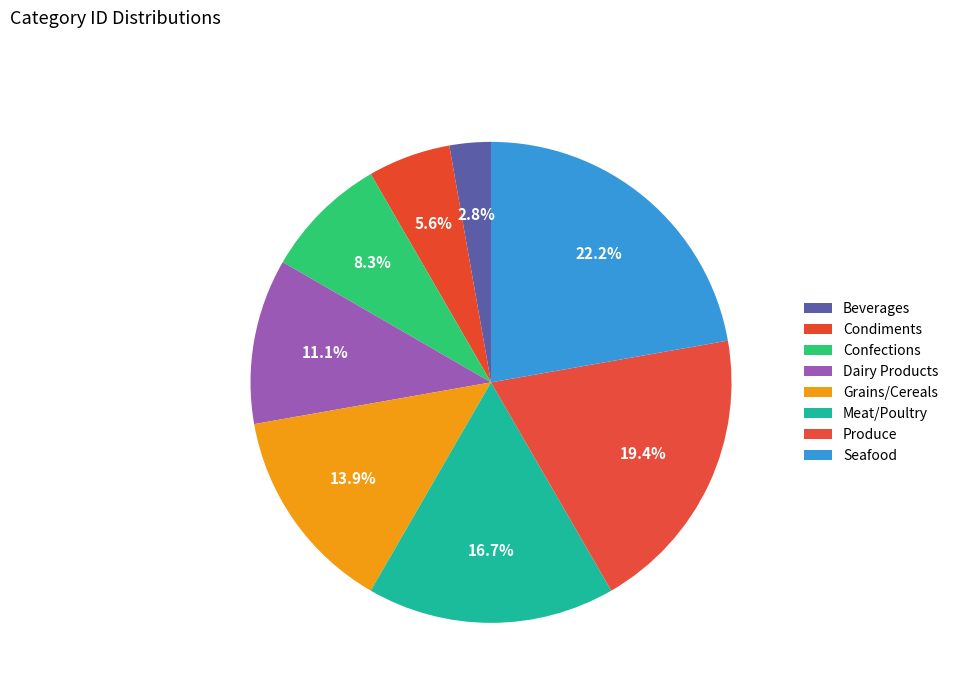

What is the change in value from Condiments to Produce?

+5